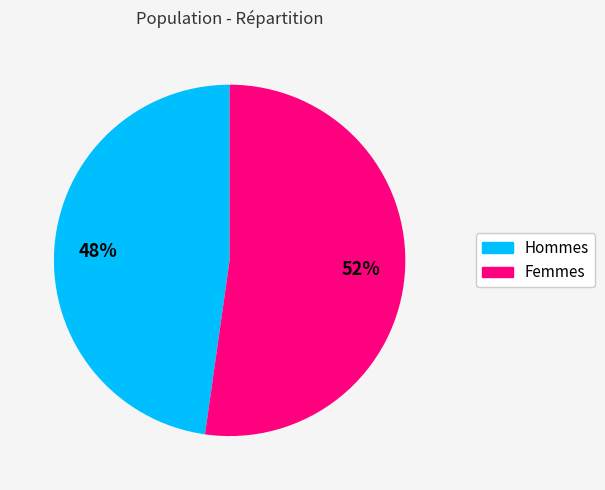

How many segments does this pie chart have?

2